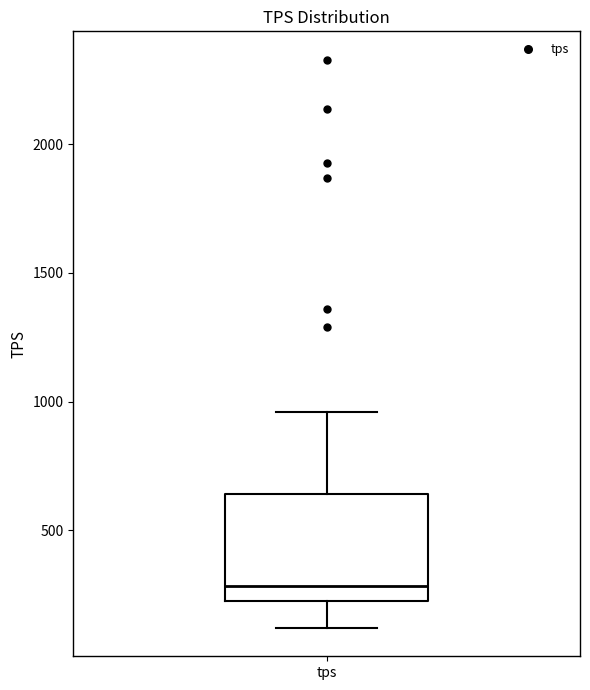

Transcribe this box plot: give where the median line is, the range the box spans, and where the two whiskers end, as read against the y-axis. The values are not printed on the chart, so give them approximately, as read against the axis.

median 300, box 200 to 650, whiskers 100 to 950